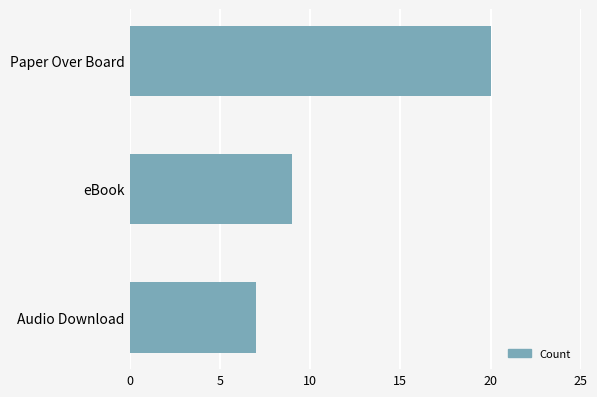

Reading top to bottom, transcribe all the data shown in this chart.

Paper Over Board=20	eBook=9	Audio Download=7